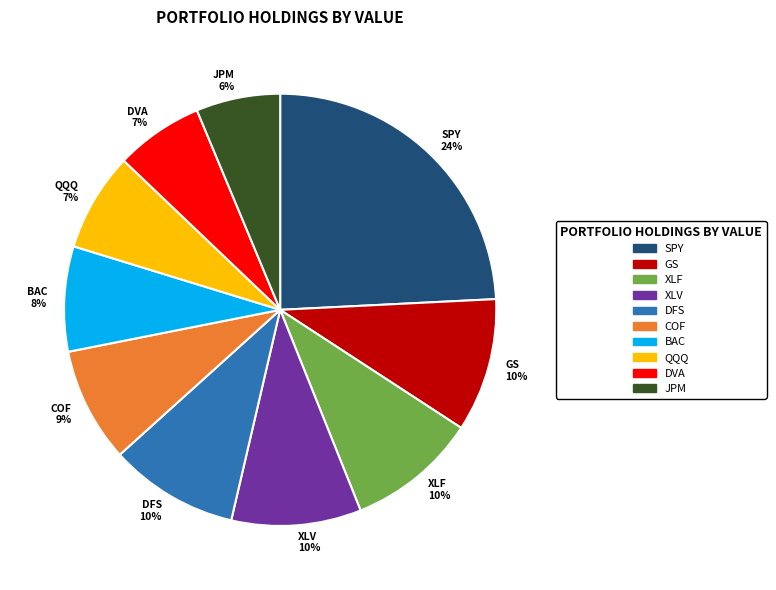

Is it true that DVA is 7% of the pie?

True